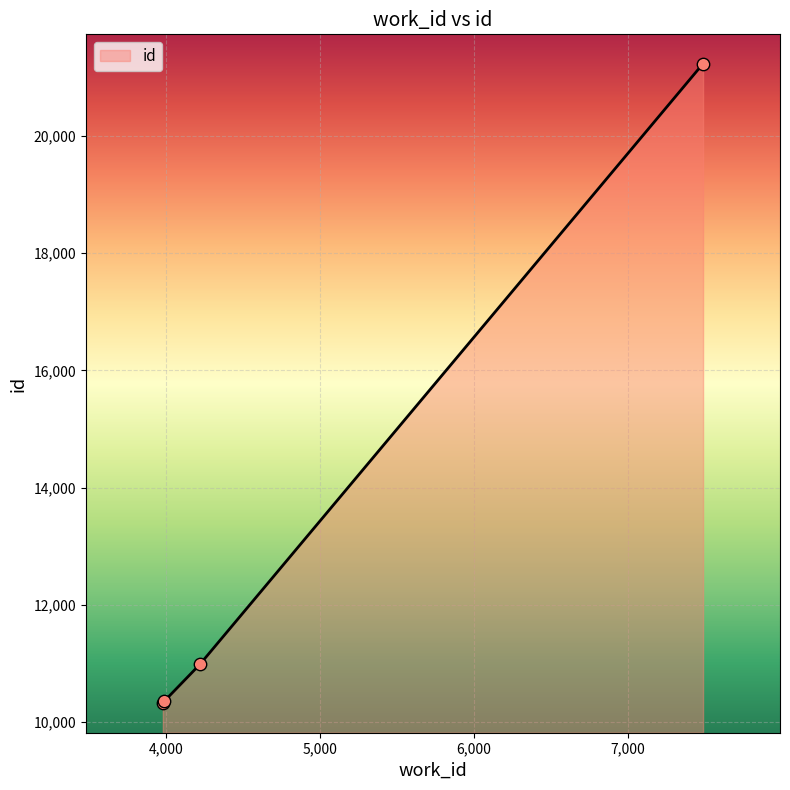

What is the minimum value shown in the chart?

10322